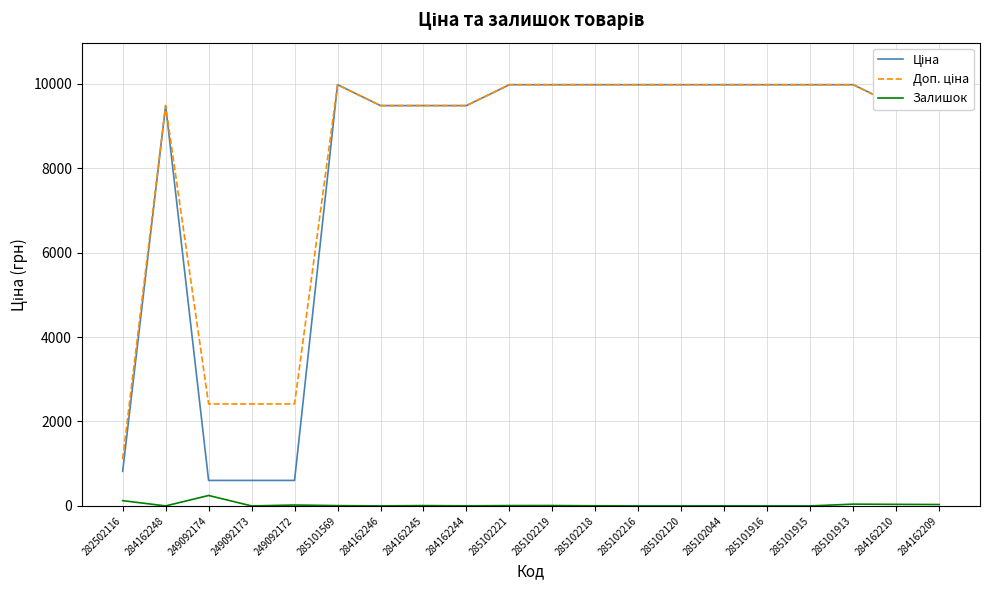

What is the difference between the Залишок values at 249092174 and 285102221?

239.0